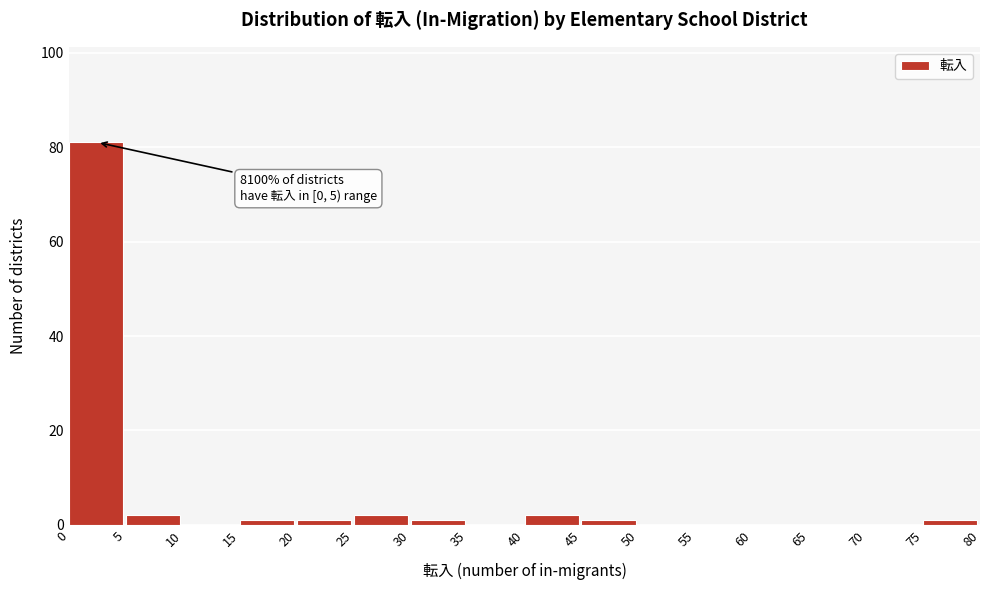

Which range on the x-axis has the tallest bar?

0 to 5